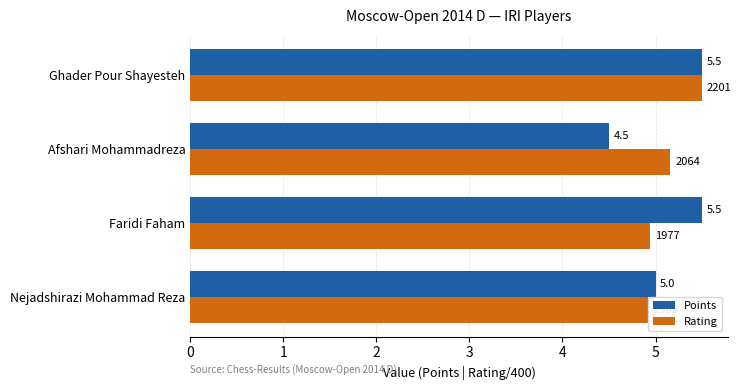

At which category is the sum across all series the highest?

Ghader Pour Shayesteh